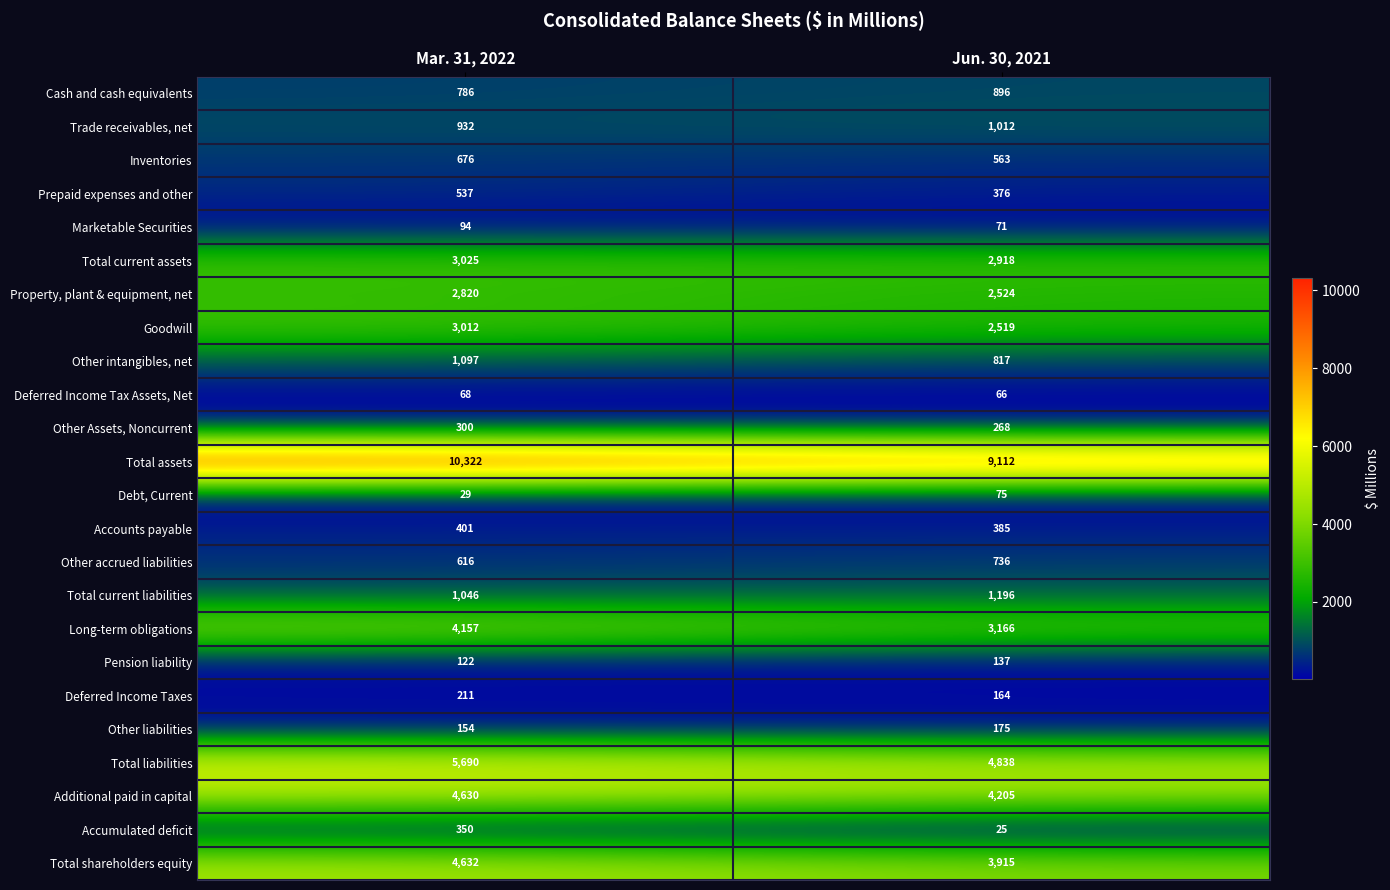

Which series has the largest total across all categories?

Total assets